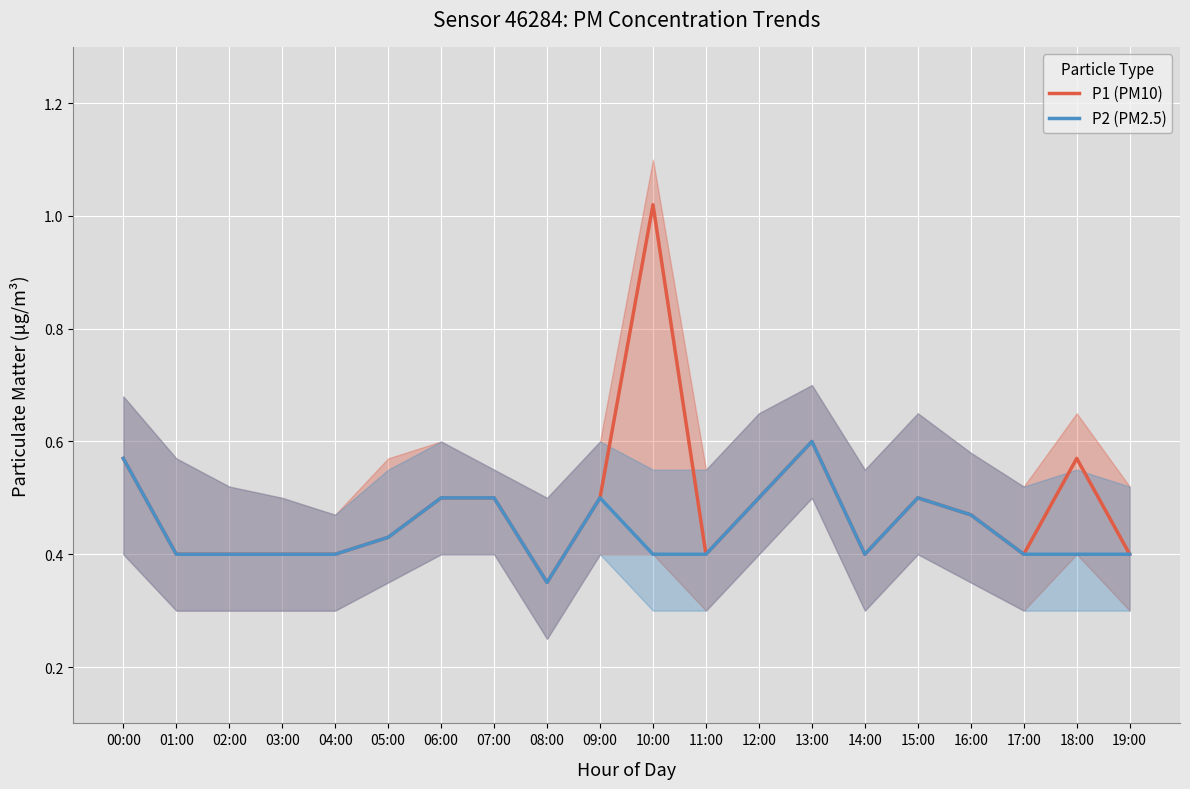

True or false: P1 (PM10) has a value of 0.5 at 16:00.

True